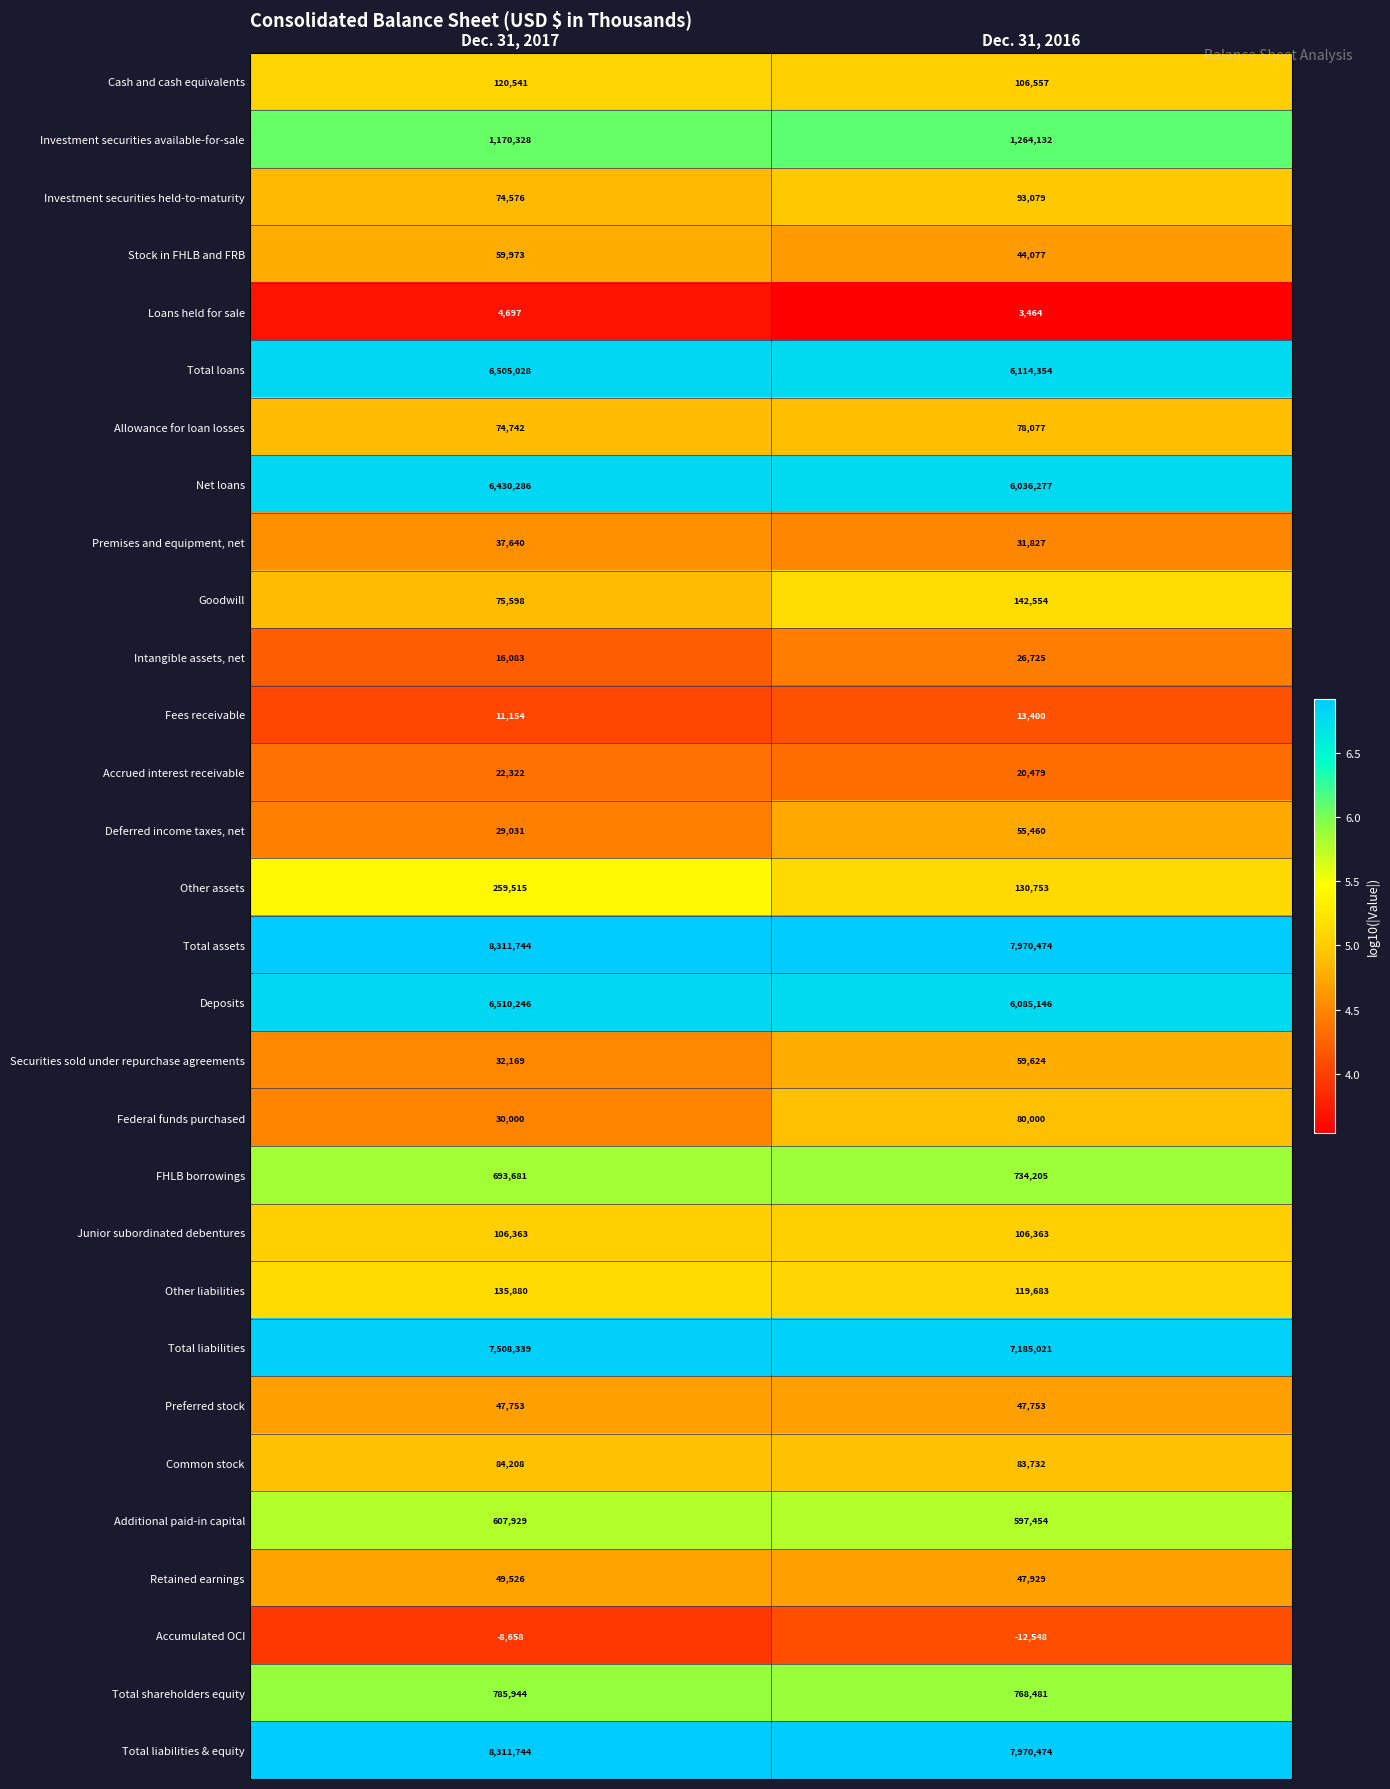

The FHLB borrowings series shows 734205 at Dec. 31, 2016. True or false?

True